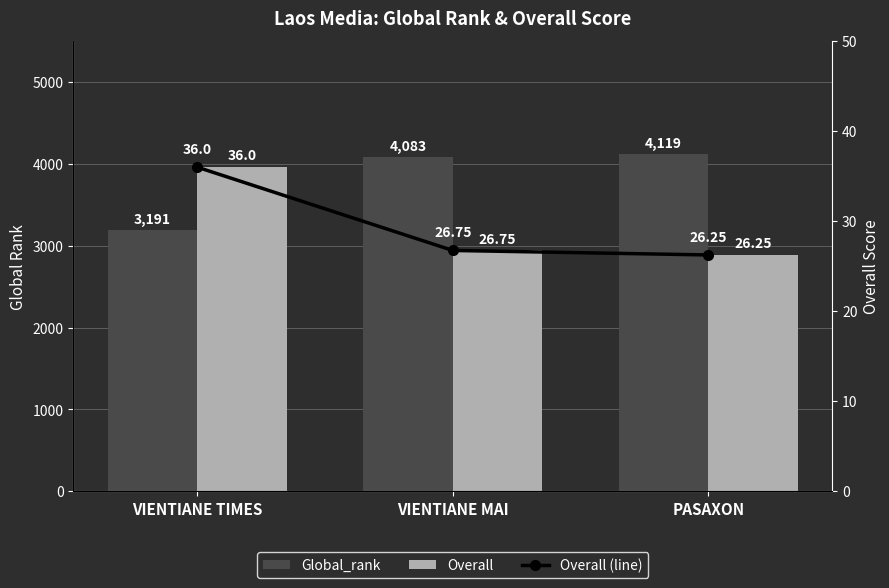

Are the bars grouped side by side (vs. stacked)?

Yes